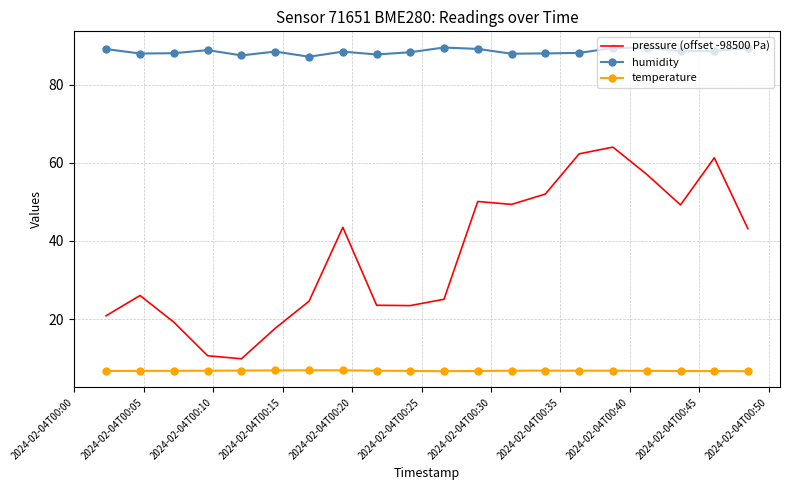

True or false: temperature and humidity intersect in this chart.

False